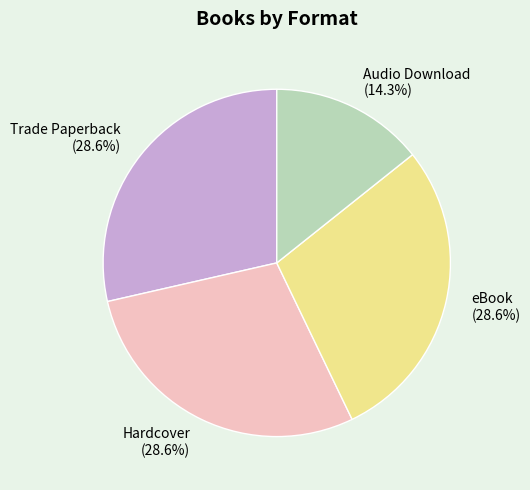

Does Audio Download account for over 50% of the chart?

No